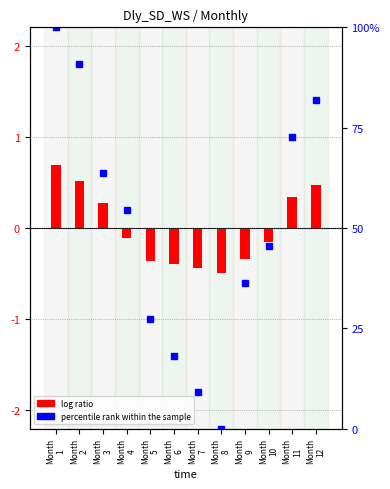

How many values are above zero?

5